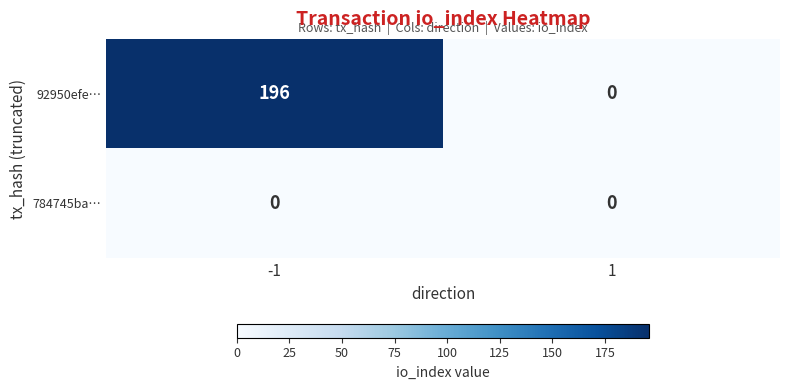

What is the greatest value displayed?

196